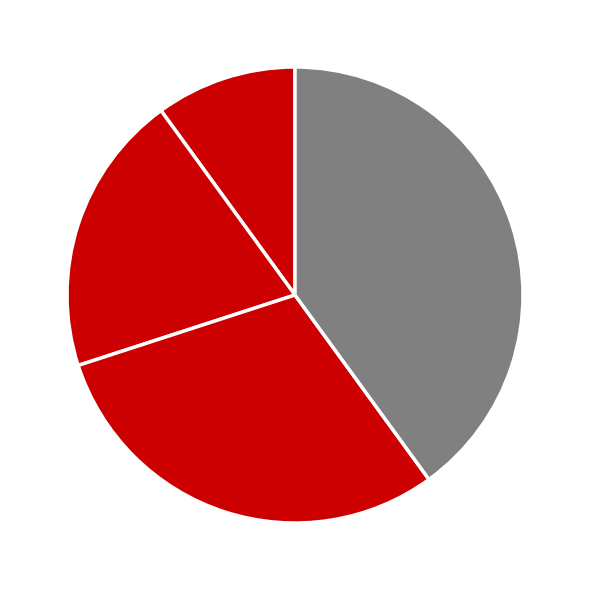

How many segments does this pie chart have?

4